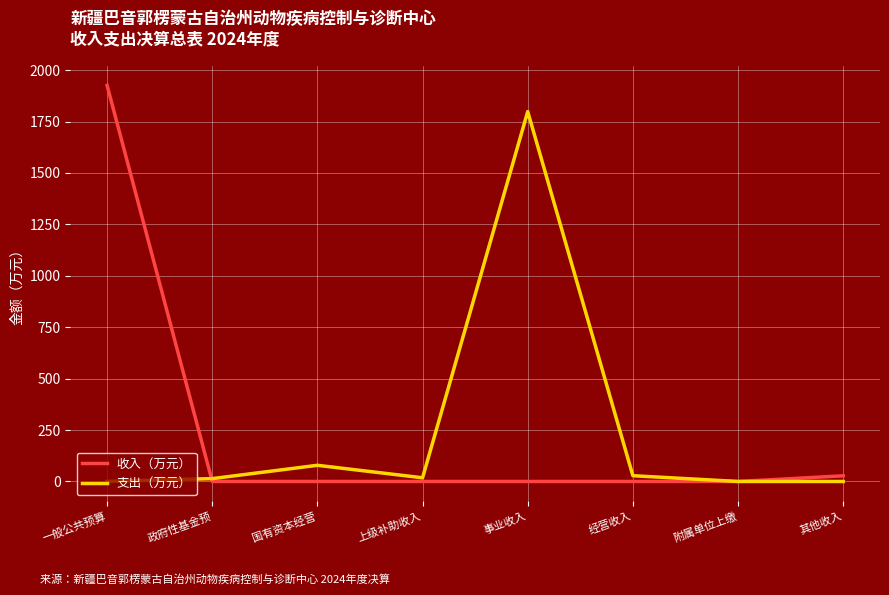

How many values in the 支出（万元） series are below 17?

4